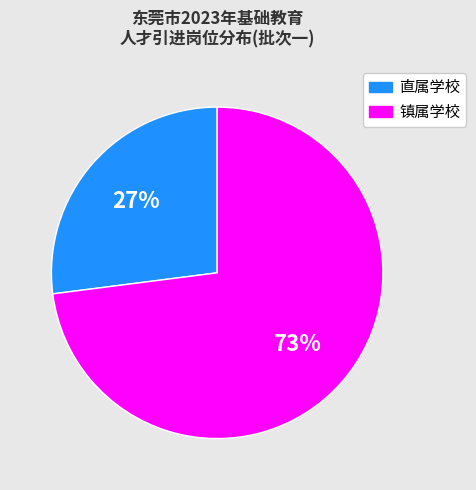

The 镇属学校 slice represents 60% of the pie. True or false?

False